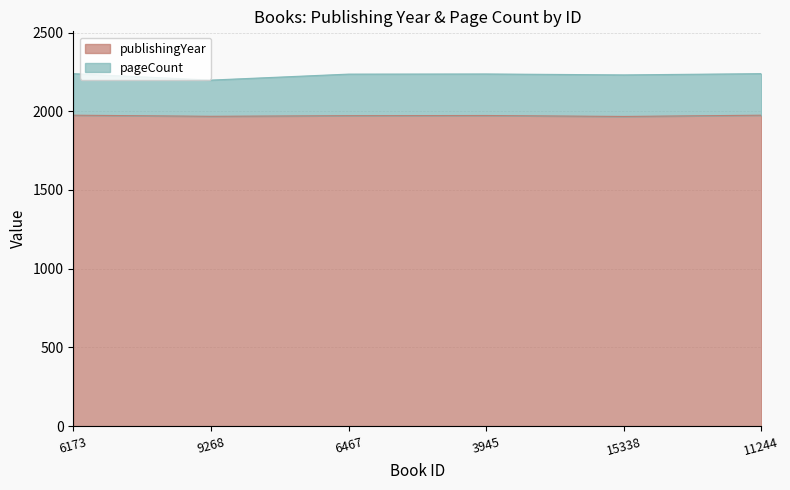

How many interior local peaks does the pageCount series have?

1